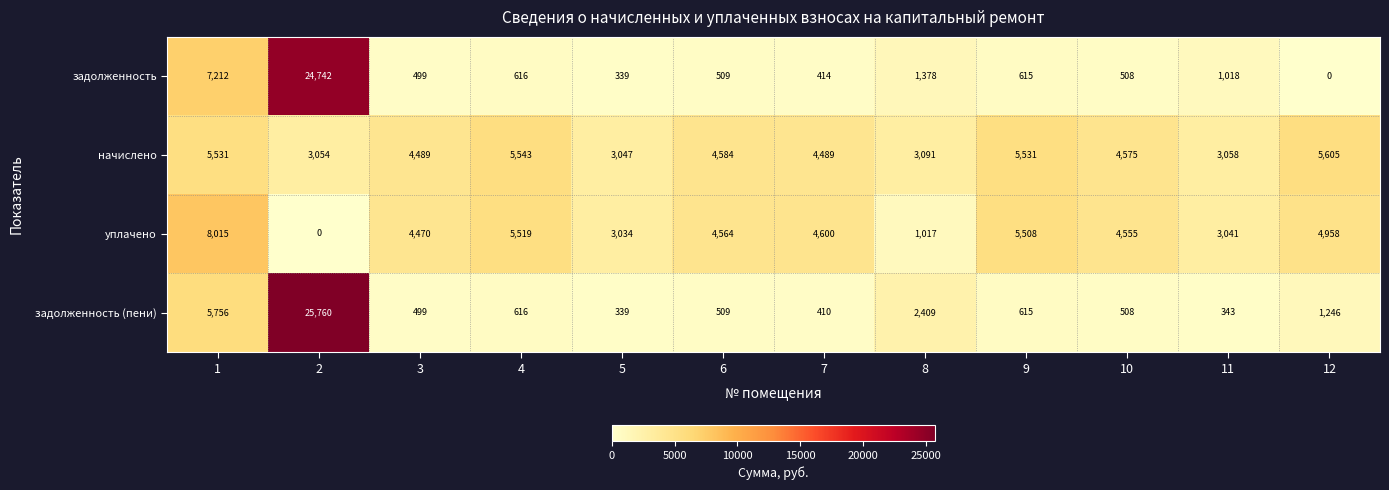

What is the approximate value of начислено at 3?

4489